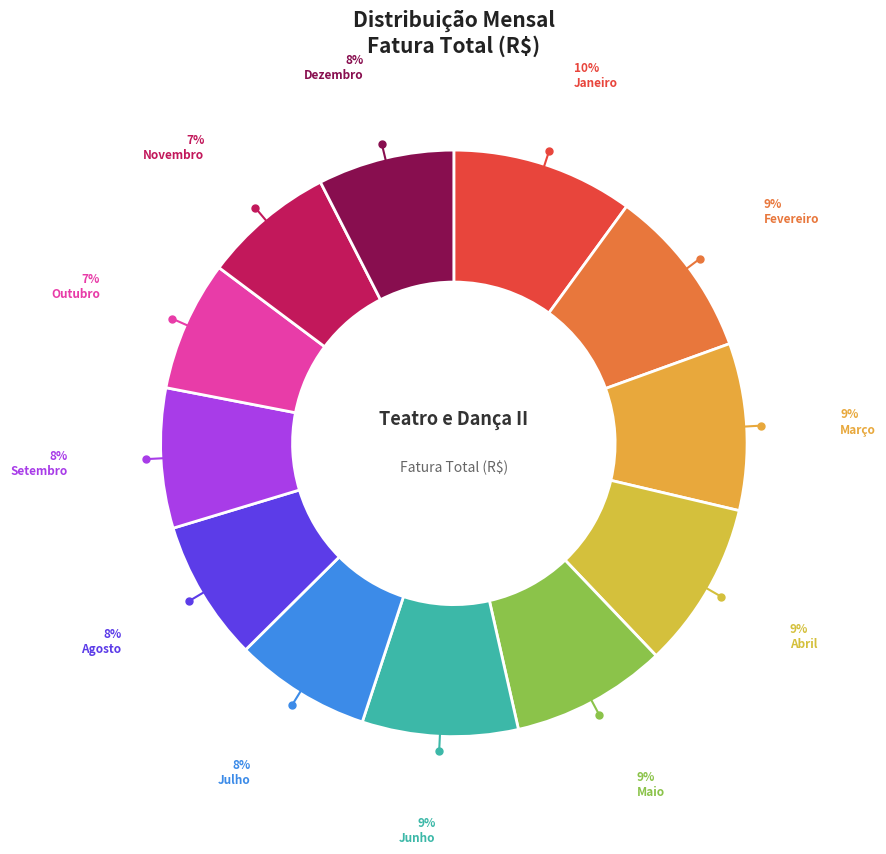

Count the number of slices in the pie.

12